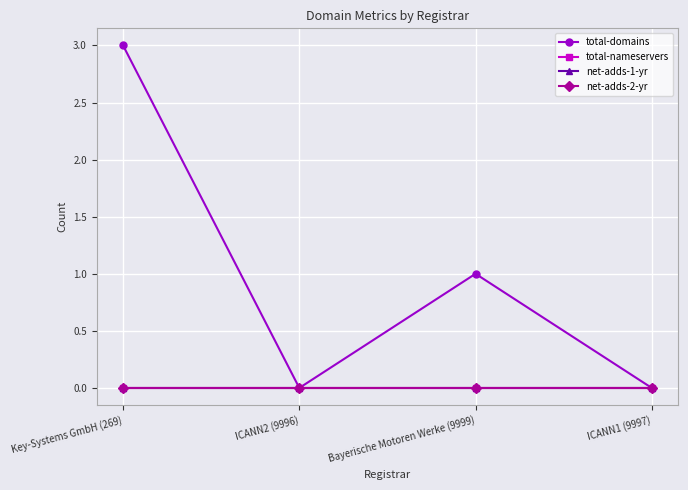

Between ICANN2 (9996) and Bayerische Motoren Werke (9999), which series saw the biggest shift?

total-domains